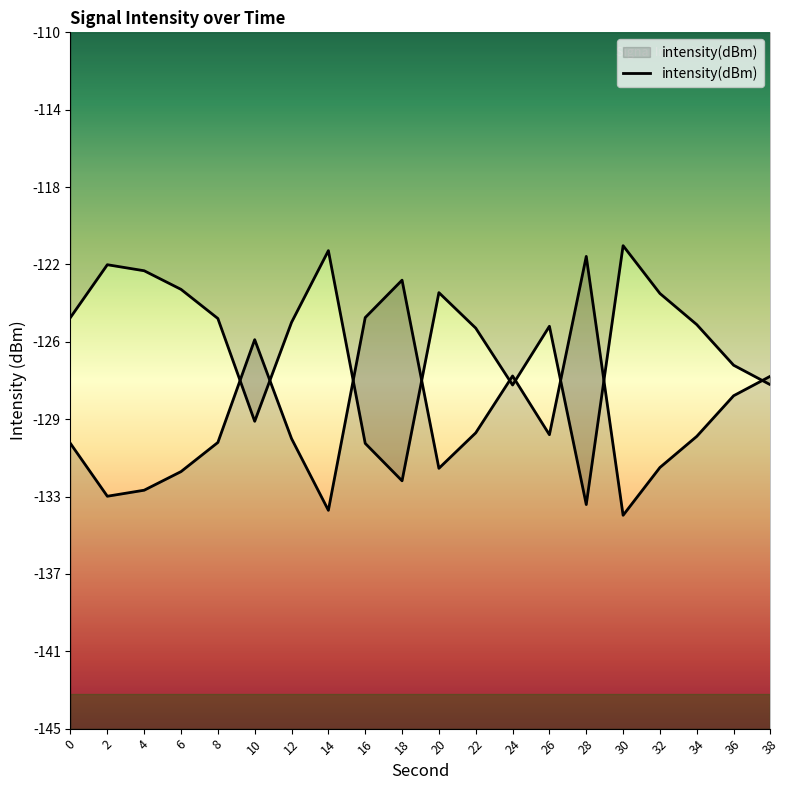

Reading left to right, what are all the values shown in this chart?

-130.7	-133.3	-133.0	-132.1	-130.6	-125.4	-130.4	-134.0	-124.3	-122.5	-131.9	-130.1	-127.3	-130.2	-121.3	-134.3	-131.9	-130.3	-128.3	-127.3